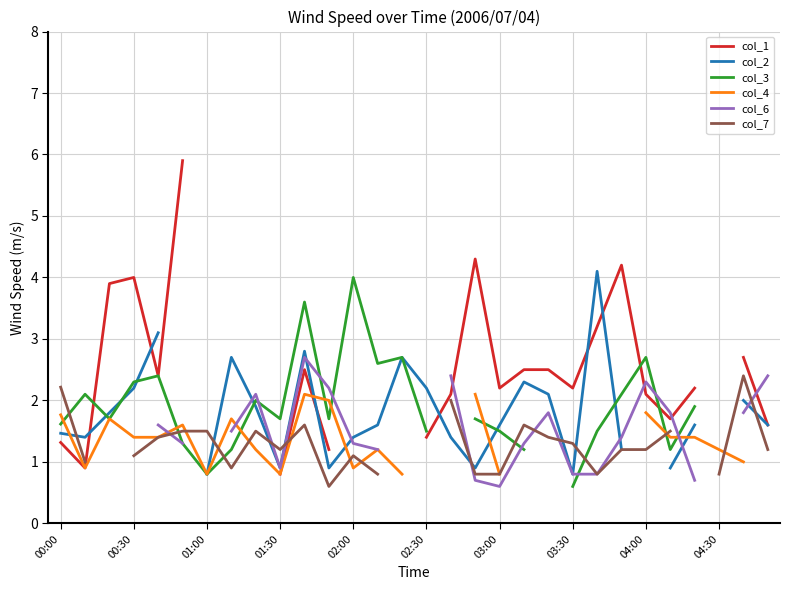

How many times do col_1 and col_3 cross each other?

3